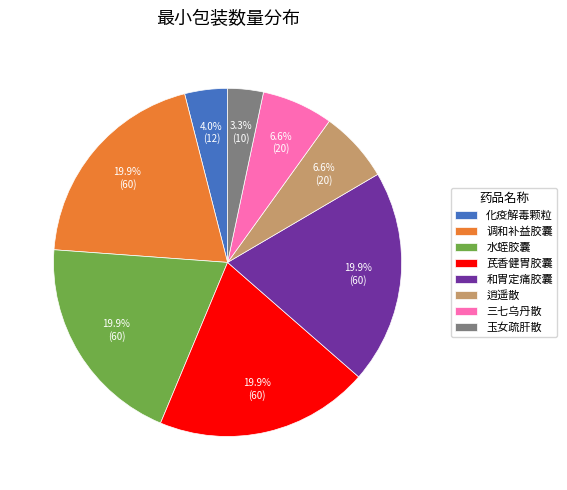

What is the ratio of the value at 化疫解毒颗粒 to the value at 芪香健胃胶囊?

0.2